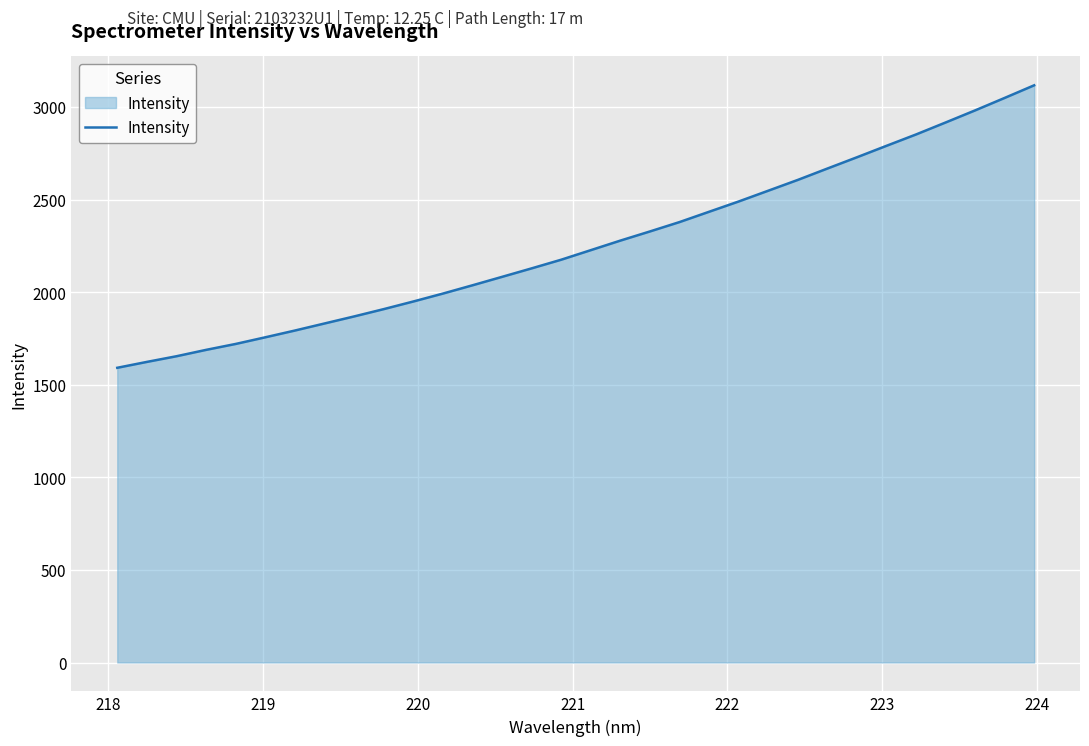

How many values exceed 2226?

16